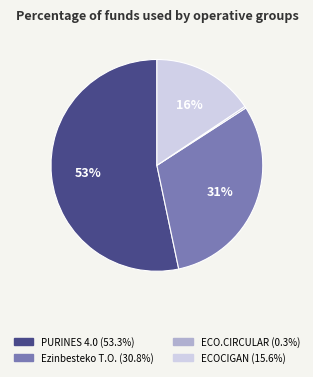

To the nearest percent, what is the average slice percentage?

25%